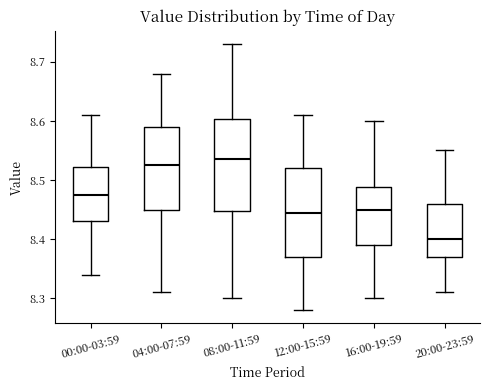

Which box has the lowest median line?

20:00-23:59